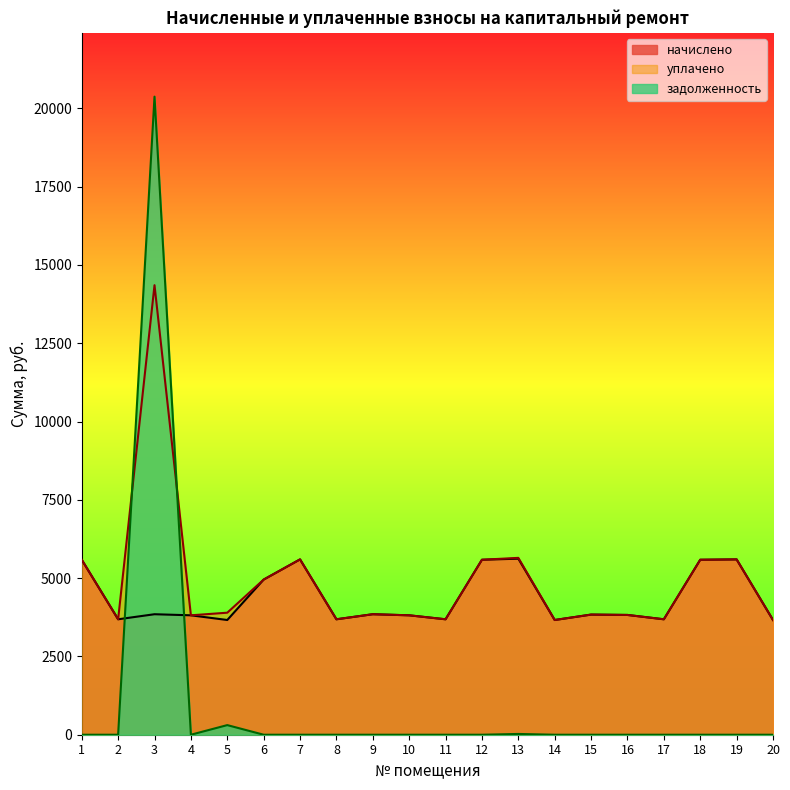

The начислено series shows 3663.4 at 20. True or false?

True